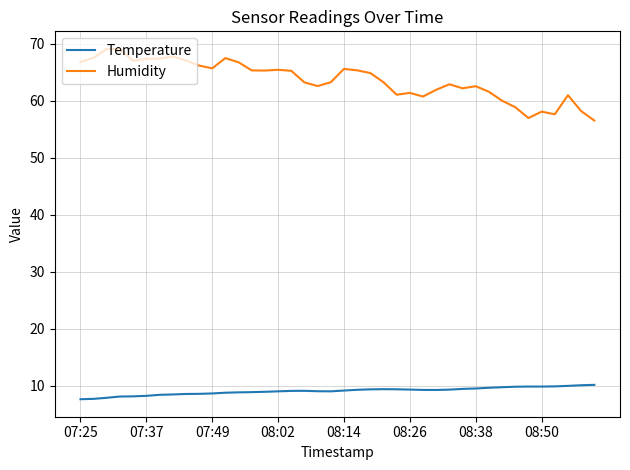

What is the maximum value for Humidity?

69.1